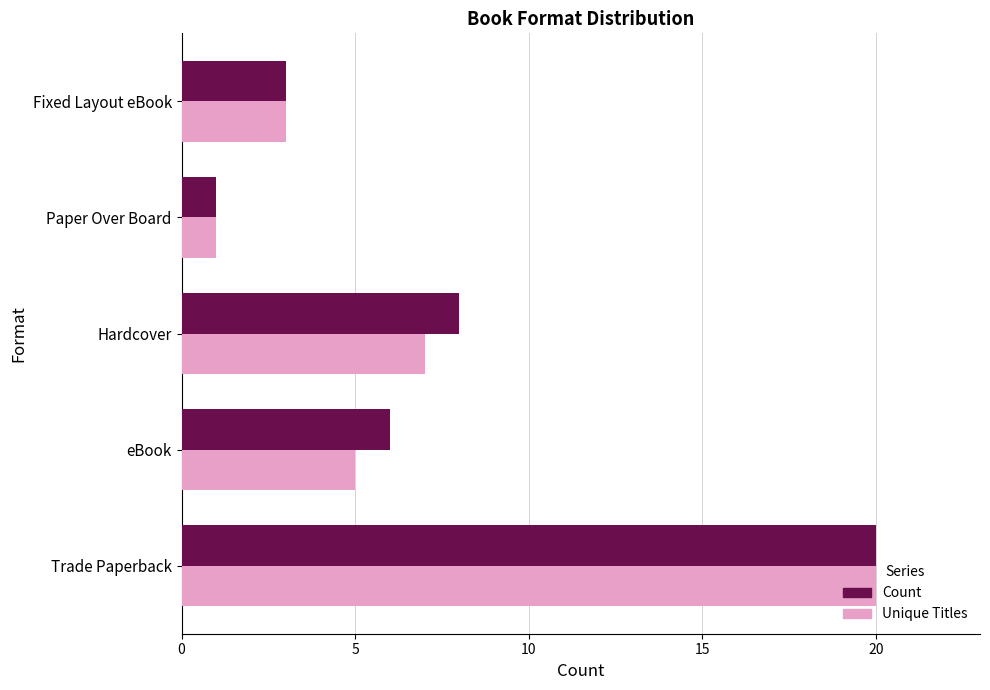

Between Hardcover and Fixed Layout eBook, which series saw the biggest shift?

Count